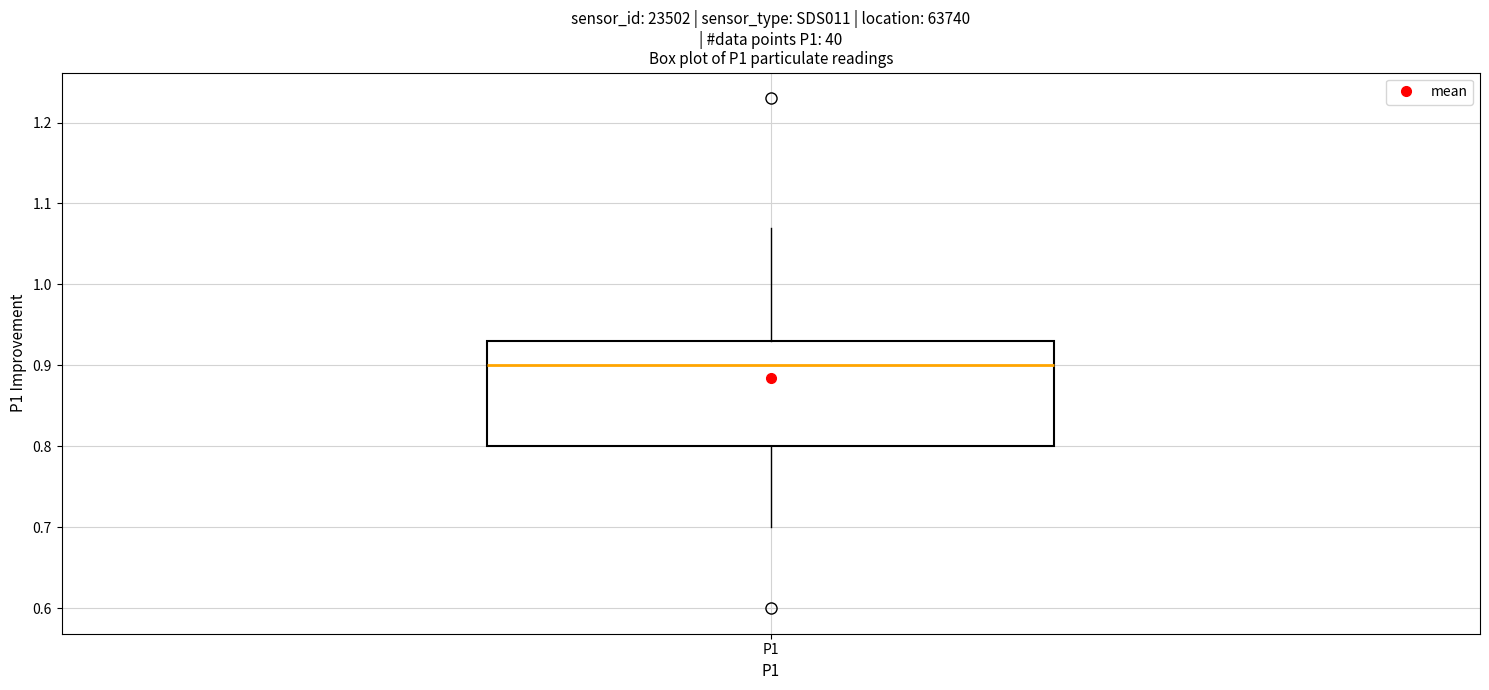

Read this box plot against the y-axis: the position of the median line, the range covered by the box, and the ends of both whiskers. The values are not printed on the chart, so give them approximately, as read against the axis.

median 0.90, box 0.80 to 0.93, whiskers 0.70 to 1.07